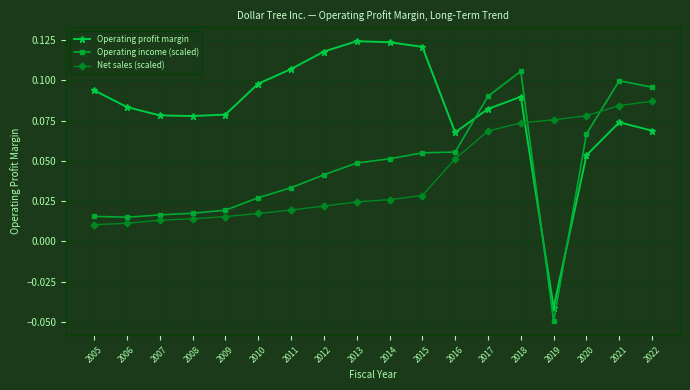

Rank the series by their maximum value, from lowest to highest.

Net sales (scaled), Operating income (scaled), Operating profit margin